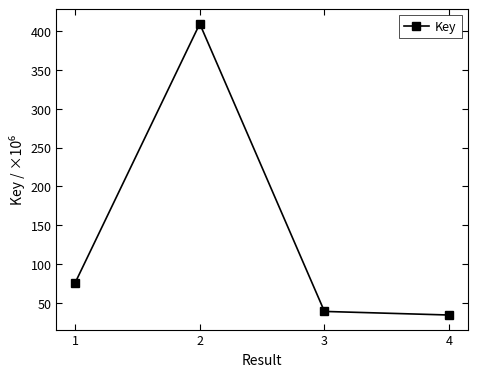

What is the change in value from 3 to 4?

-4.6